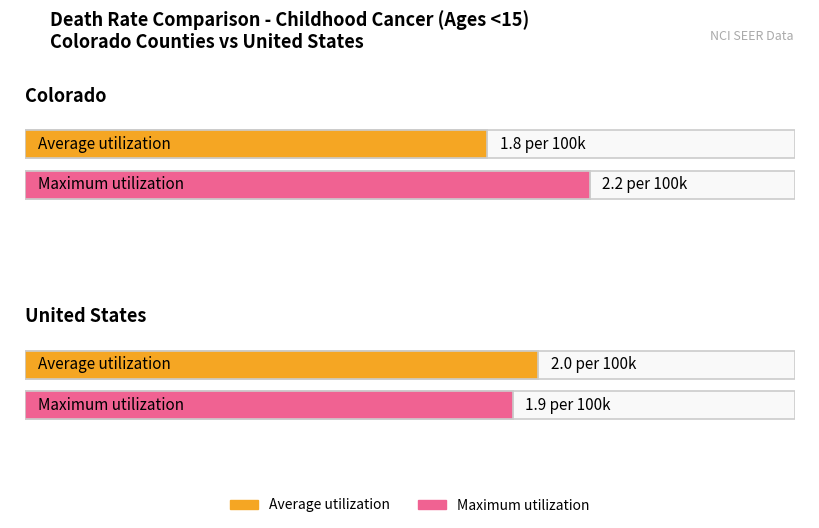

Reading left to right, list all the values displayed in this chart.

Average utilization: Colorado=1.8	United States=2.0
Maximum utilization: Colorado=2.2	United States=1.9